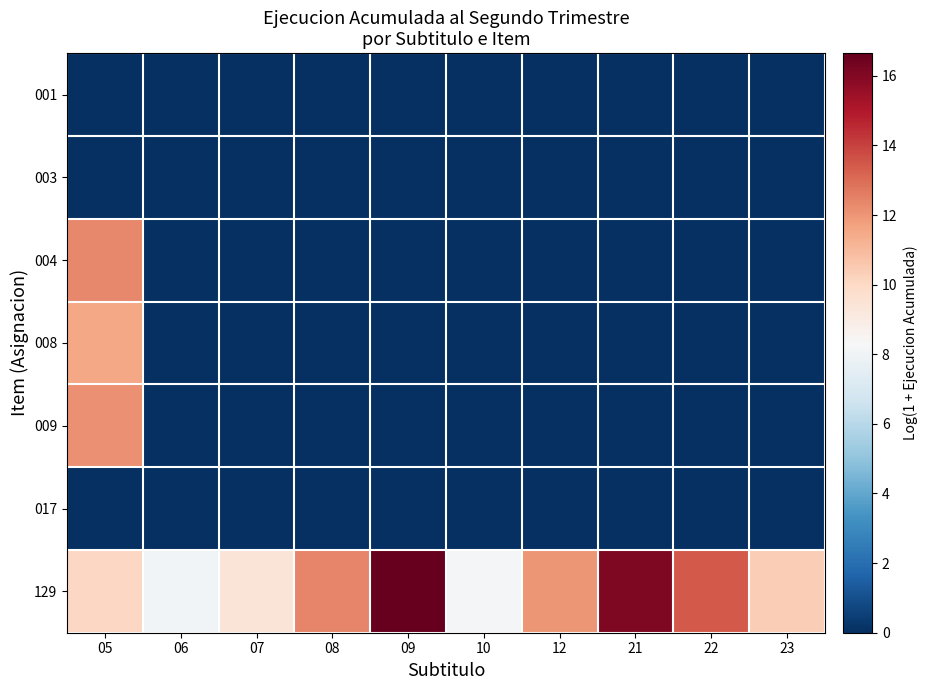

Between 23 and 09, which is larger?

23